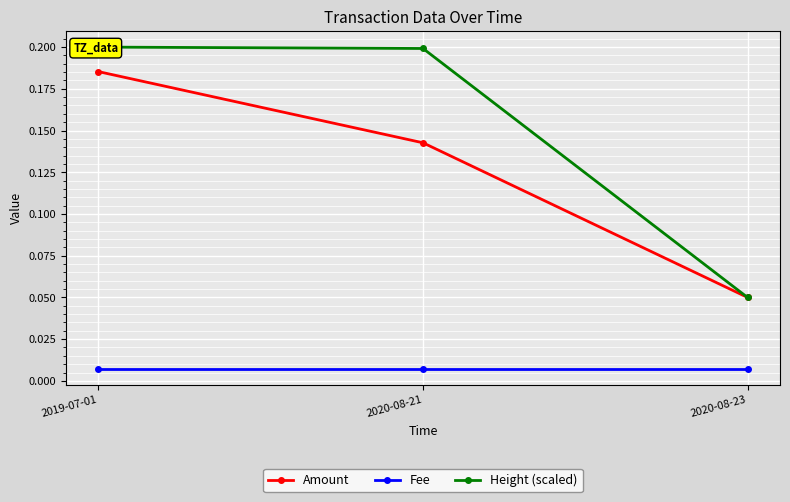

Read the Amount value at 2019-07-01.

0.2